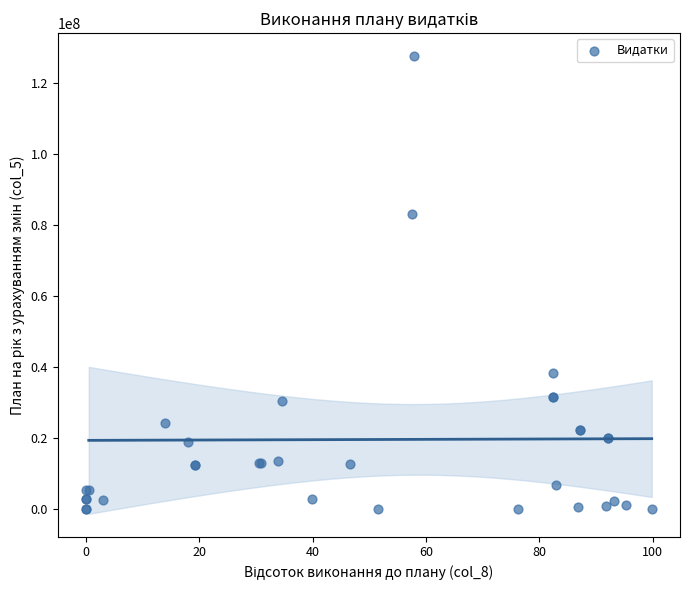

What Y value in the scatter plot is closest to 63836728?

83073556